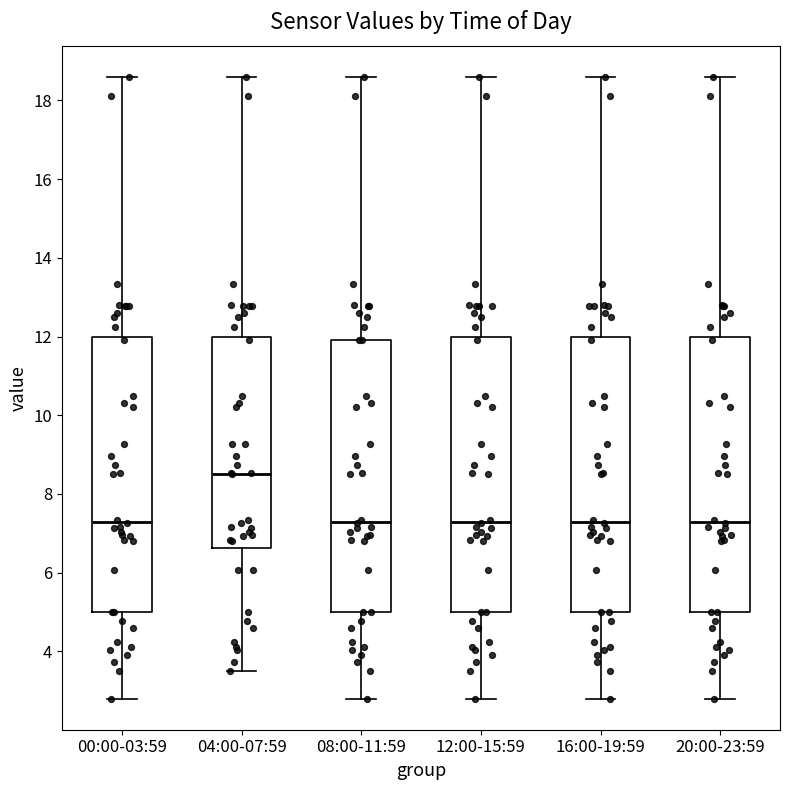

Reading left to right, transcribe this box plot: for each box, give where its median line is, the range the box spans, and where its two whiskers end, as read against the y-axis. The values are not printed on the chart, so give them approximately, as read against the axis.

00:00-03:59: median 7.4, box 5.0 to 12.0, whiskers 2.8 to 18.6
04:00-07:59: median 8.6, box 6.6 to 12.0, whiskers 3.6 to 18.6
08:00-11:59: median 7.4, box 5.0 to 12.0, whiskers 2.8 to 18.6
12:00-15:59: median 7.4, box 5.0 to 12.0, whiskers 2.8 to 18.6
16:00-19:59: median 7.4, box 5.0 to 12.0, whiskers 2.8 to 18.6
20:00-23:59: median 7.4, box 5.0 to 12.0, whiskers 2.8 to 18.6